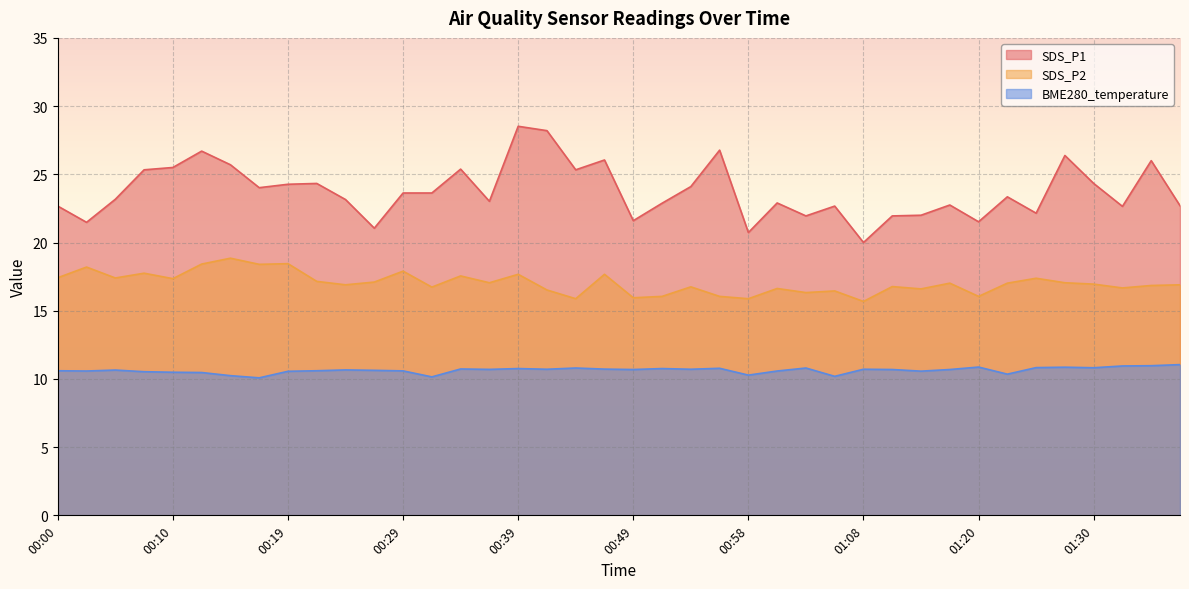

At which label does SDS_P1 reach its peak?

00:39